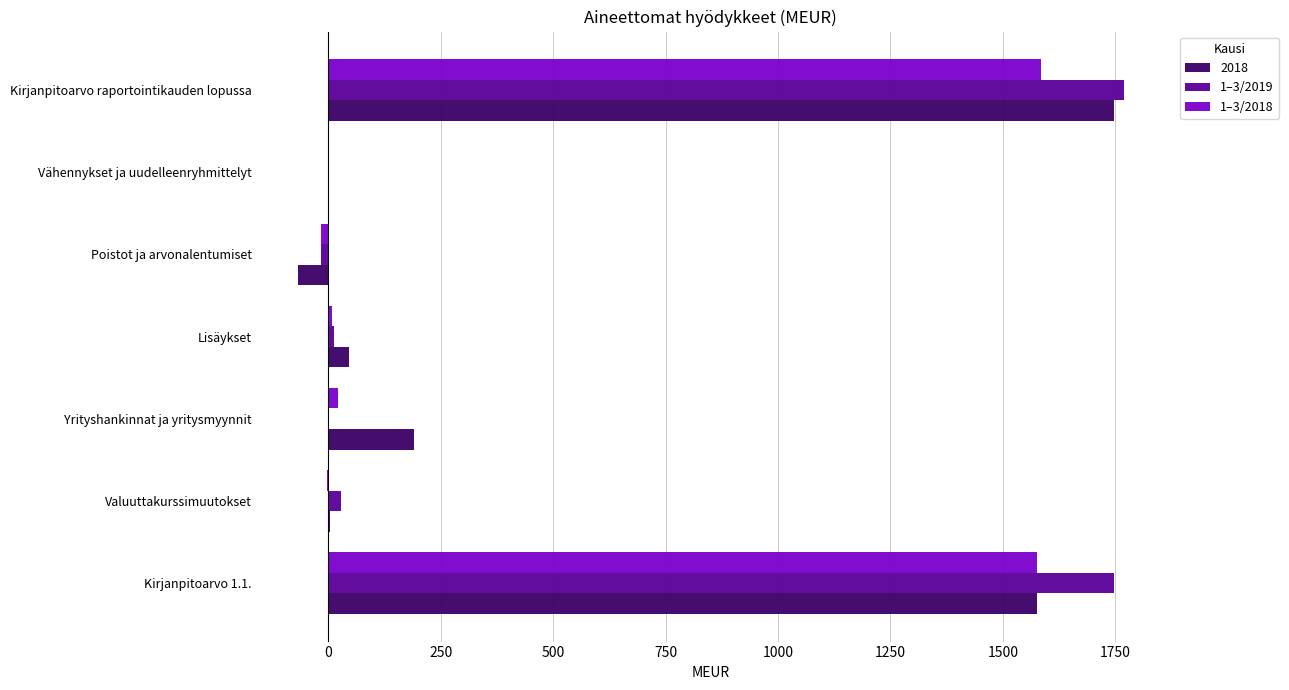

How many distinct data groups are displayed?

3